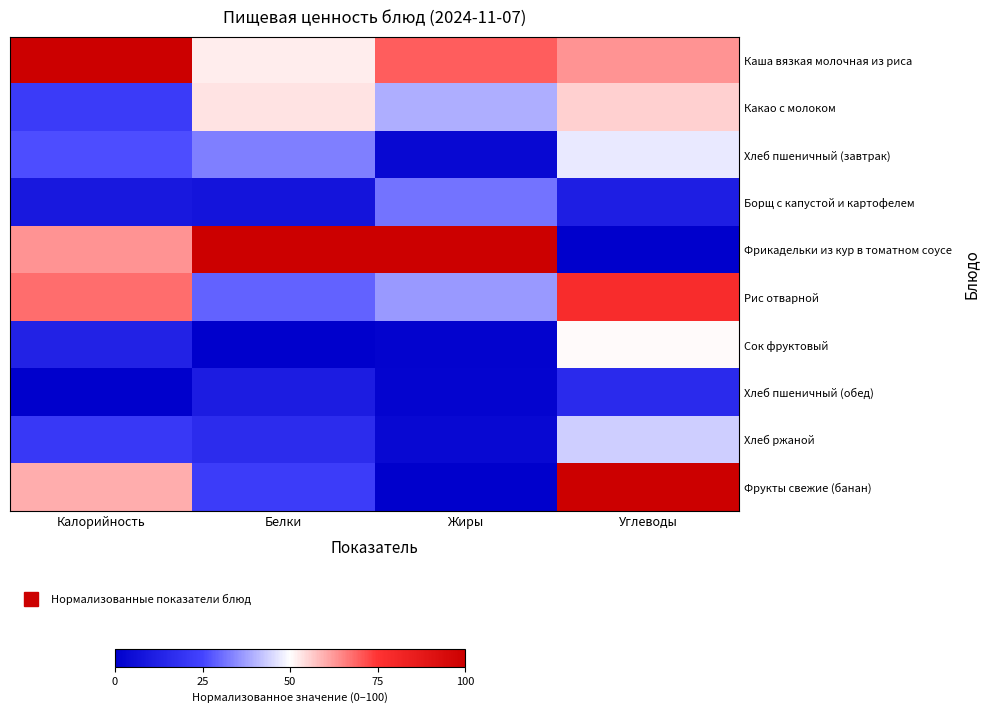

Reading left to right, what are all the values shown in this chart?

Каша вязкая молочная из риса: Калорийность=100.0	Белки=52.3	Жиры=69.6	Углеводы=63.2
Какао с молоком: Калорийность=22.0	Белки=53.5	Жиры=39.2	Углеводы=55.8
Хлеб пшеничный (завтрак): Калорийность=26.4	Белки=32.9	Жиры=3.4	Углеводы=47.1
Борщ с капустой и картофелем: Калорийность=9.1	Белки=7.8	Жиры=31.4	Углеводы=11.6
Фрикадельки из кур в томатном соусе: Калорийность=62.9	Белки=100.0	Жиры=100.0	Углеводы=0.0
Рис отварной: Калорийность=67.8	Белки=29.0	Жиры=36.5	Углеводы=78.4
Сок фруктовый: Калорийность=12.7	Белки=0.0	Жиры=1.4	Углеводы=50.7
Хлеб пшеничный (обед): Калорийность=0.0	Белки=10.9	Жиры=1.7	Углеводы=16.0
Хлеб ржаной: Калорийность=21.0	Белки=16.7	Жиры=3.4	Углеводы=43.5
Фрукты свежие (банан): Калорийность=59.9	Белки=22.3	Жиры=0.0	Углеводы=100.0